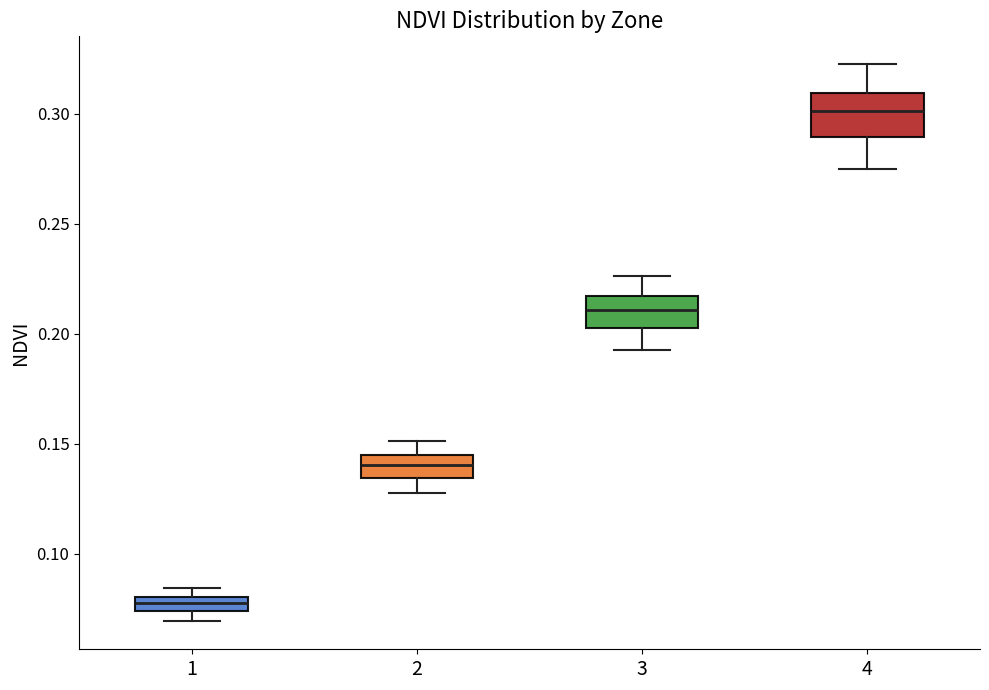

Which box's median line is the highest?

4